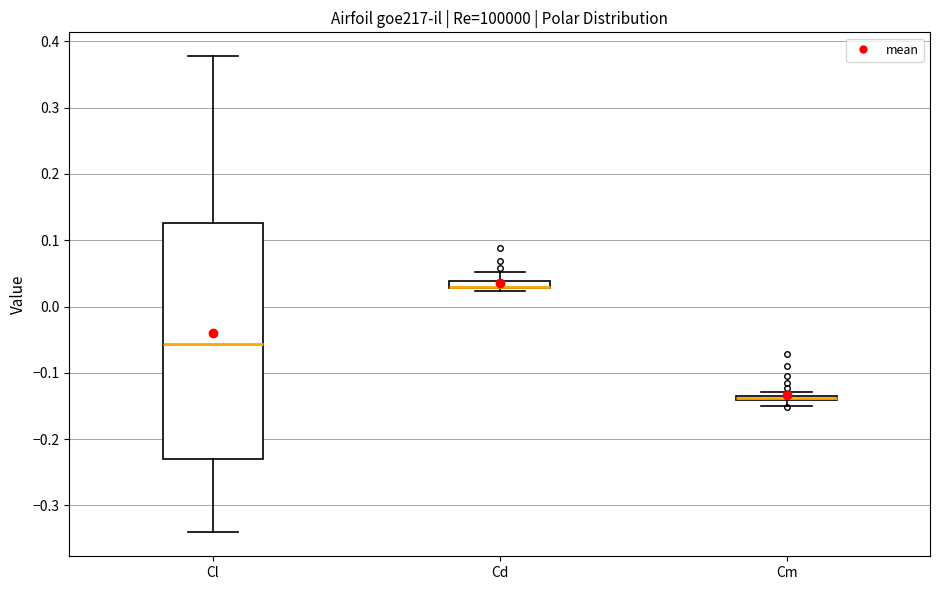

Where is the lower edge of the box for Cl on the y-axis? The values are not printed on the chart, so give them approximately, as read against the axis.

-0.23